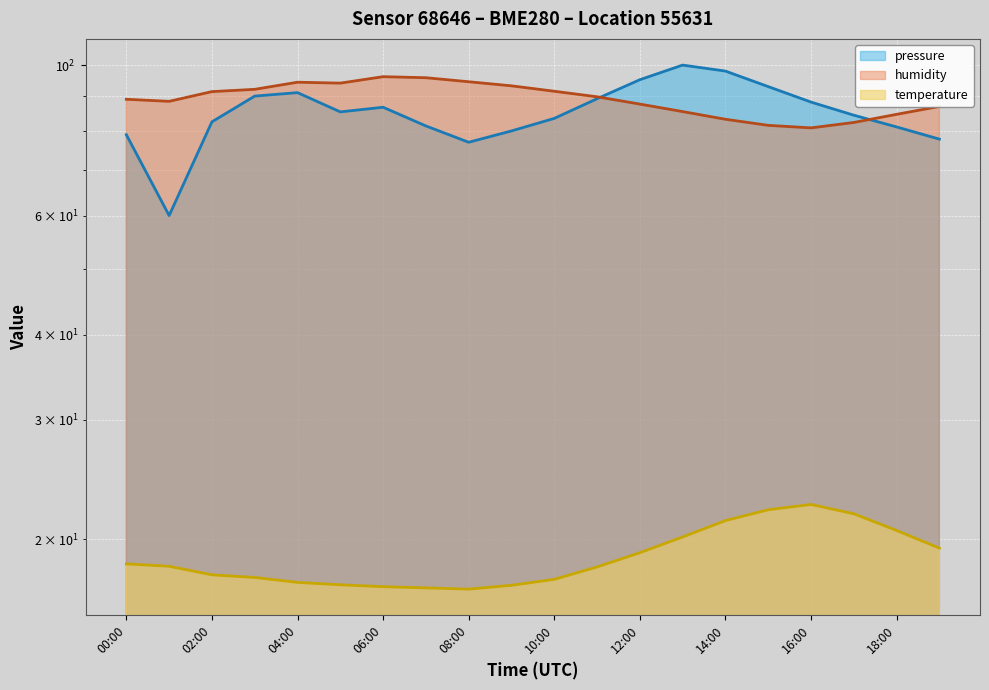

What is the difference between the maximum and second lowest values in the humidity series?

14.6